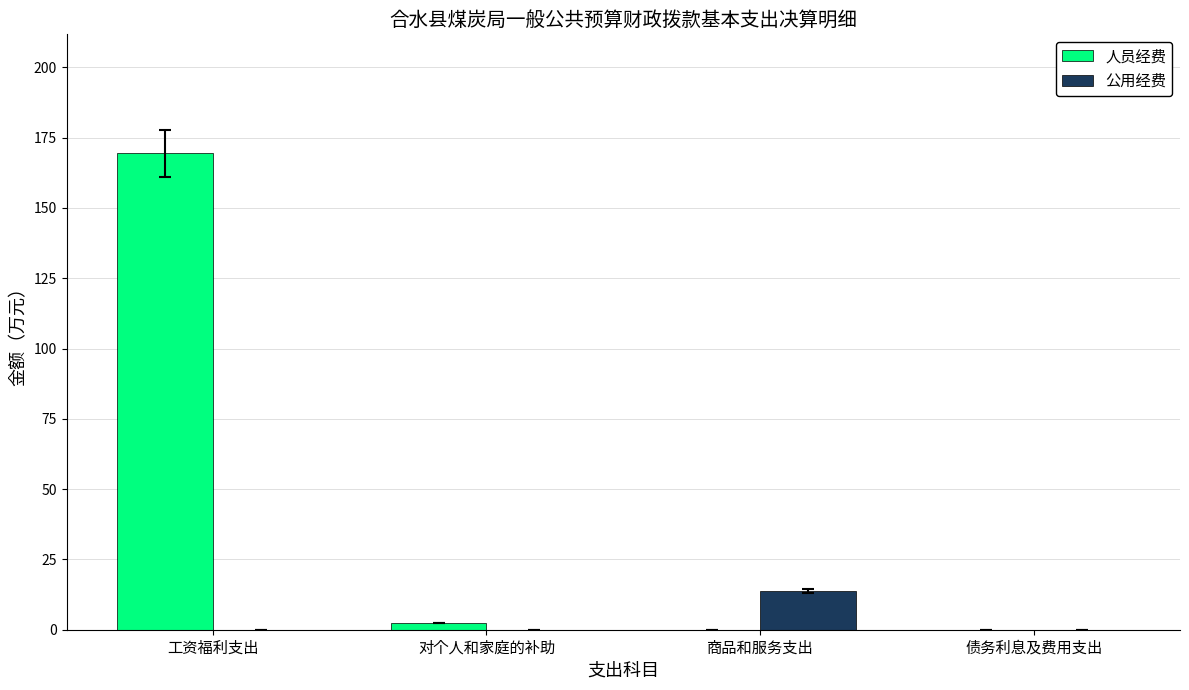

What are all the series names shown in the legend?

人员经费, 公用经费